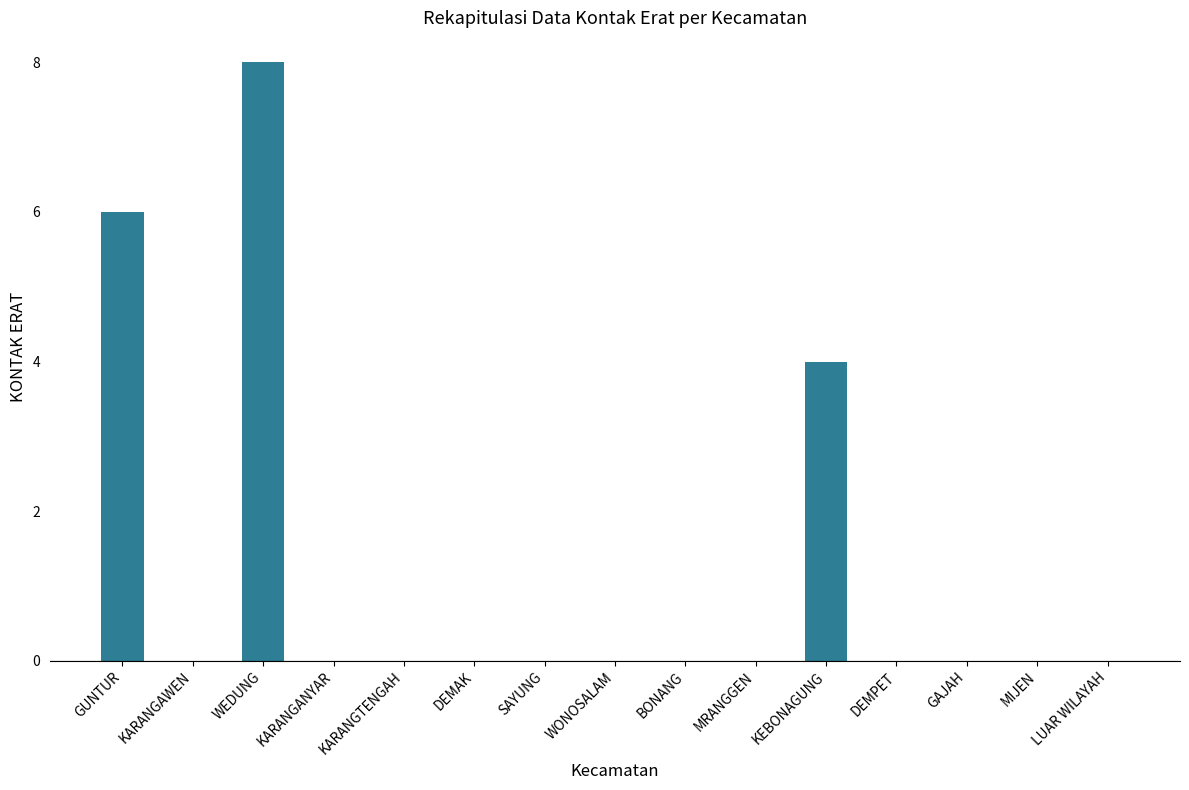

The value at GAJAH is 0. True or false?

True